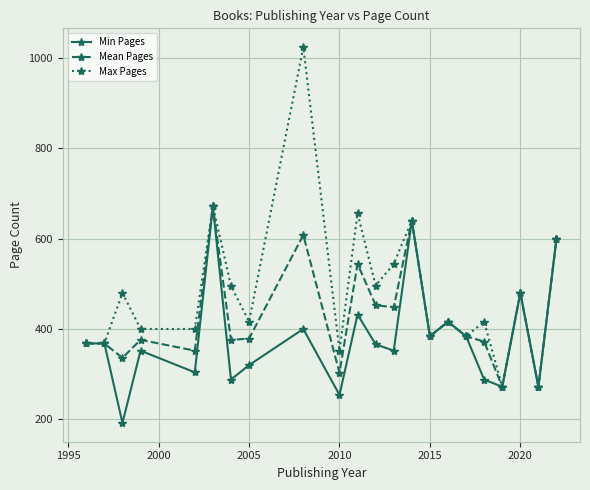

Rank the series by their average value, from highest to lowest.

Max Pages, Mean Pages, Min Pages